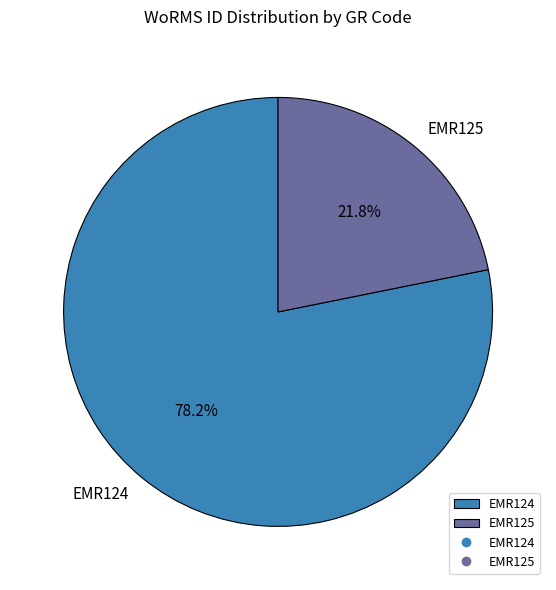

Count the number of slices in the pie.

2